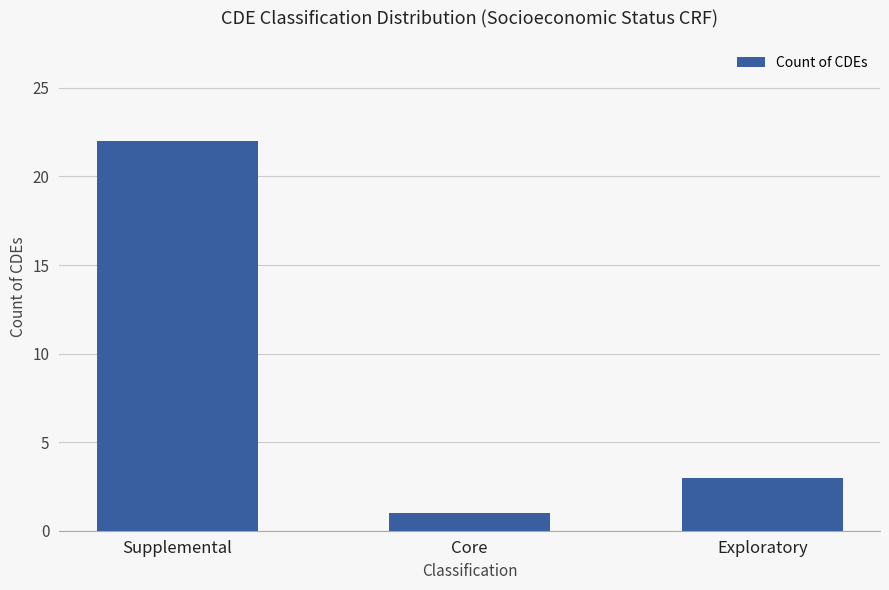

What is the sum of the values at Core and Exploratory?

4